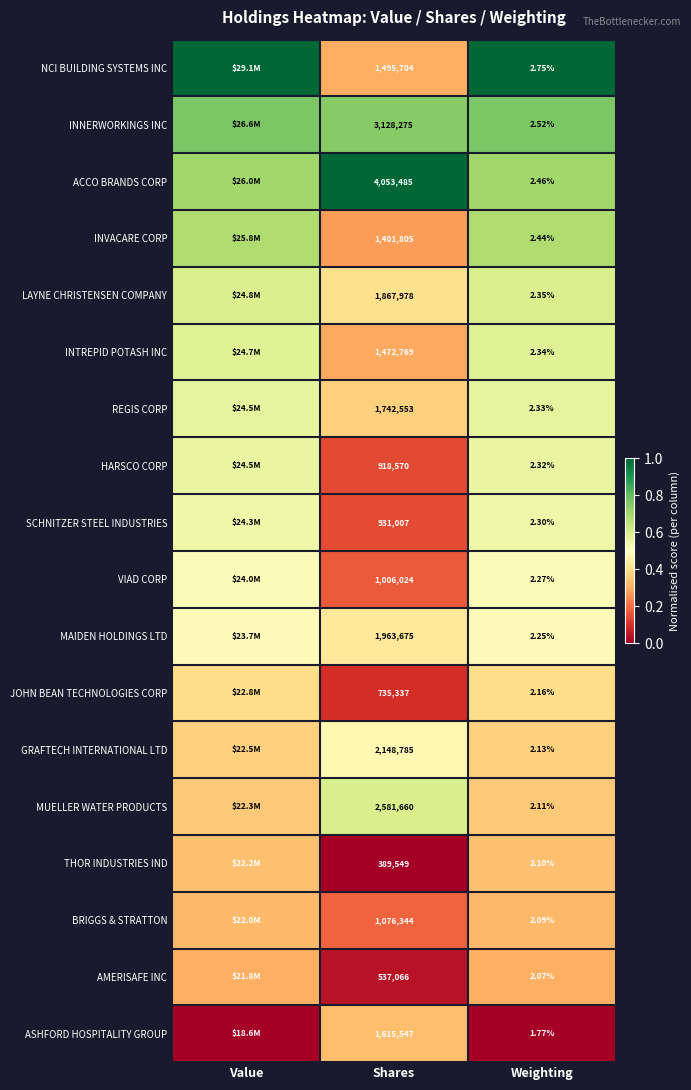

Rank the series at Shares from highest to lowest value.

ACCO BRANDS CORP, INNERWORKINGS INC, MUELLER WATER PRODUCTS, GRAFTECH INTERNATIONAL LTD, MAIDEN HOLDINGS LTD, LAYNE CHRISTENSEN COMPANY, REGIS CORP, ASHFORD HOSPITALITY GROUP, NCI BUILDING SYSTEMS INC, INTREPID POTASH INC, INVACARE CORP, BRIGGS & STRATTON, VIAD CORP, SCHNITZER STEEL INDUSTRIES, HARSCO CORP, JOHN BEAN TECHNOLOGIES CORP, AMERISAFE INC, THOR INDUSTRIES IND